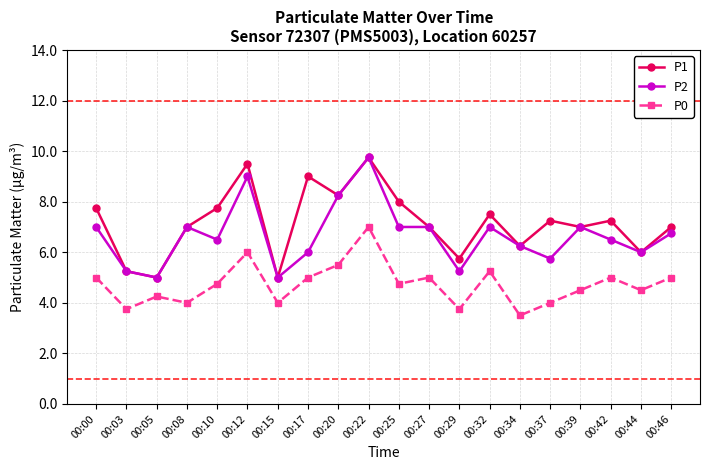

Is it true that P2 equals 6.5 at 00:10?

True